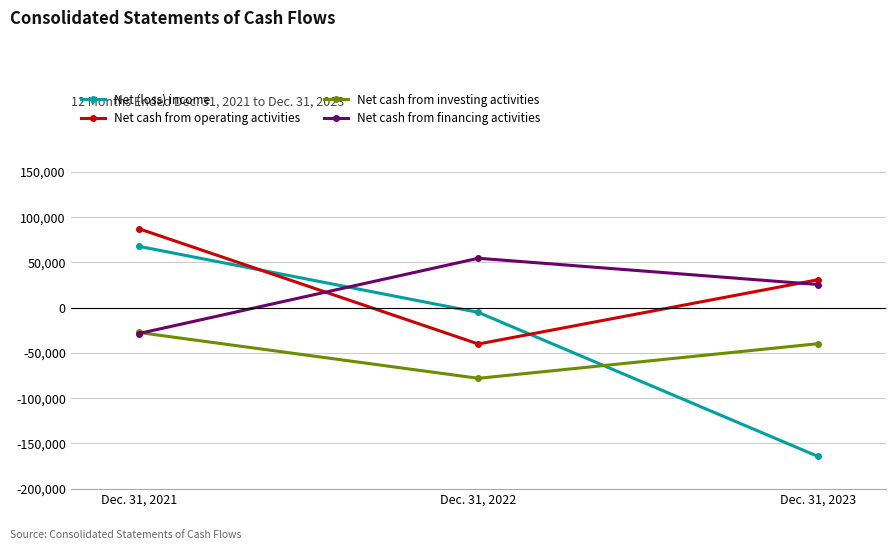

Reading left to right, extract all data points from this chart.

Net (loss) income: Dec. 31, 2021=67854	Dec. 31, 2022=-5240	Dec. 31, 2023=-164438
Net cash from operating activities: Dec. 31, 2021=87362	Dec. 31, 2022=-40134	Dec. 31, 2023=30935
Net cash from investing activities: Dec. 31, 2021=-27381	Dec. 31, 2022=-78065	Dec. 31, 2023=-39796
Net cash from financing activities: Dec. 31, 2021=-28628	Dec. 31, 2022=54639	Dec. 31, 2023=25596